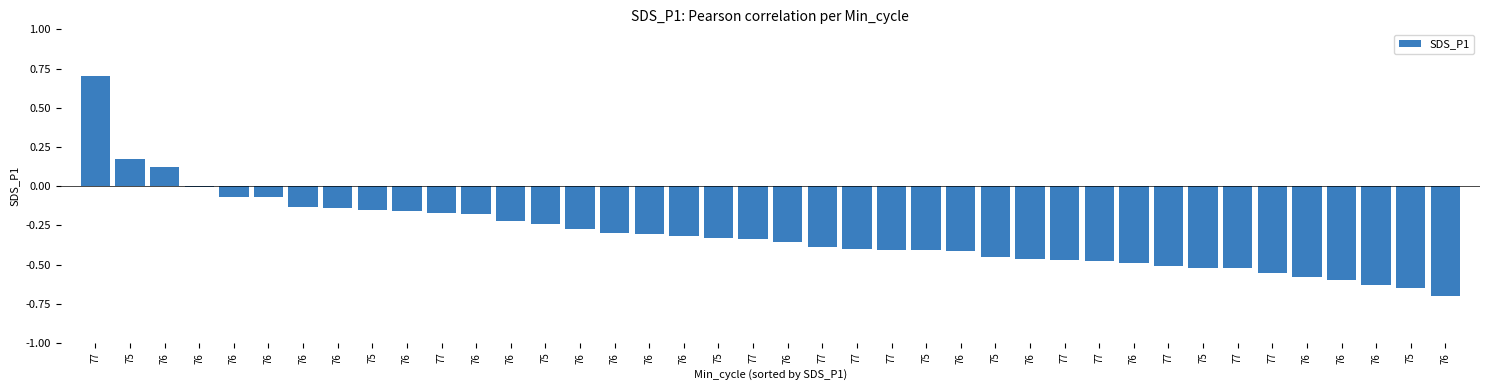

Between 77 and 77, which is larger?

77